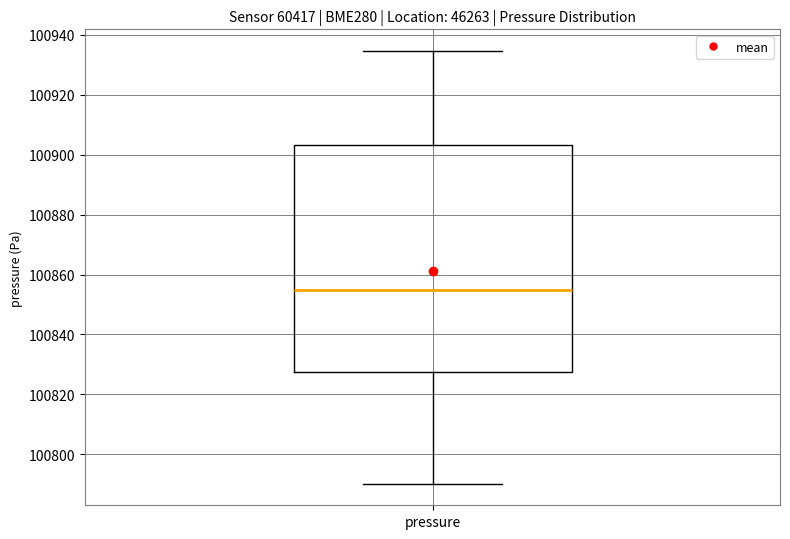

Where is the lower edge of the box for pressure on the y-axis? The values are not printed on the chart, so give them approximately, as read against the axis.

100828